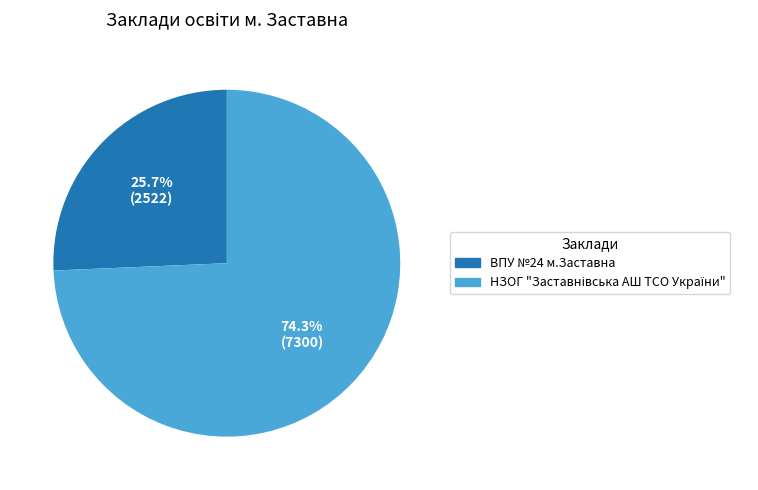

How much of the chart is everything except ВПУ №24 м.Заставна?

74.3%